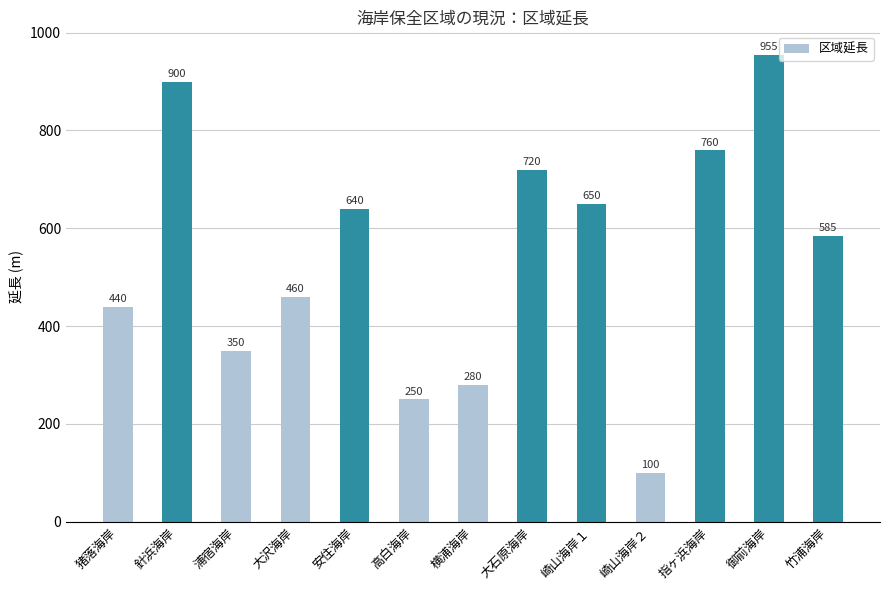

Between 高白海岸 and 浦宿海岸, which is larger?

浦宿海岸